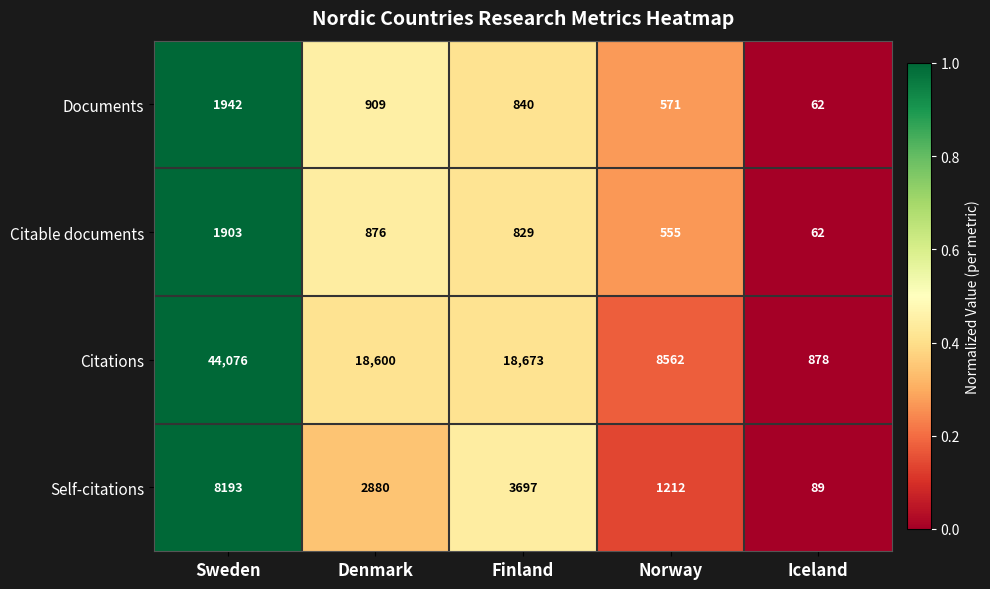

Which series has the largest range (max minus min)?

Citations